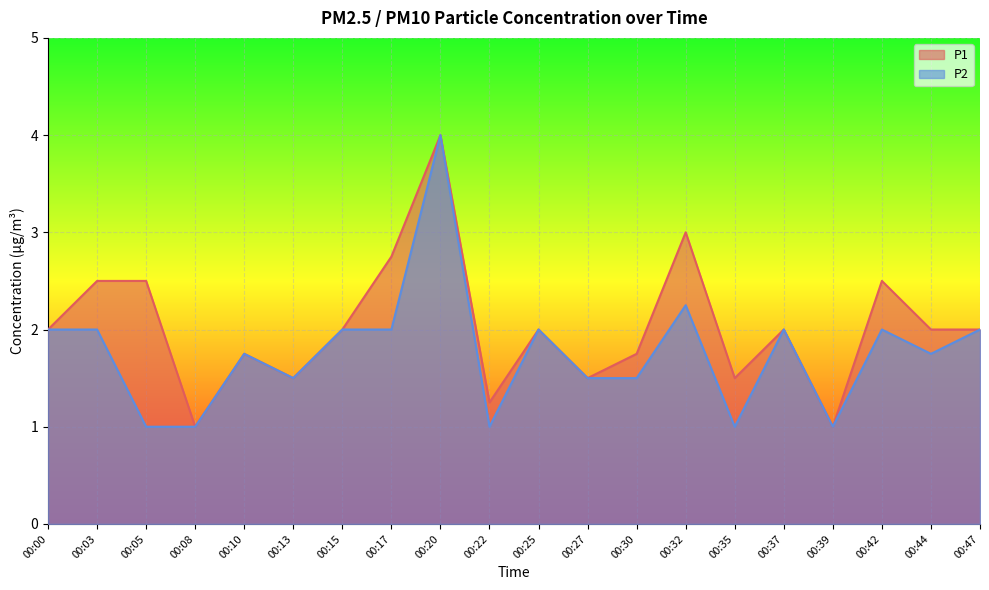

True or false: P1 and P2 cross at least once.

False